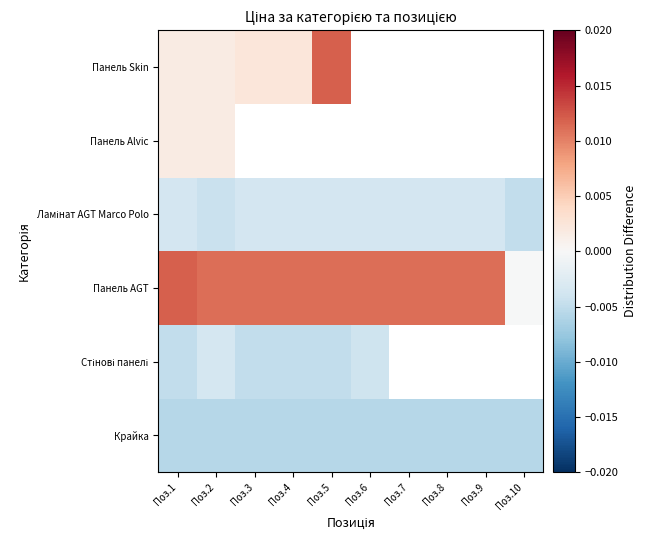

How many data points does each series have?

10